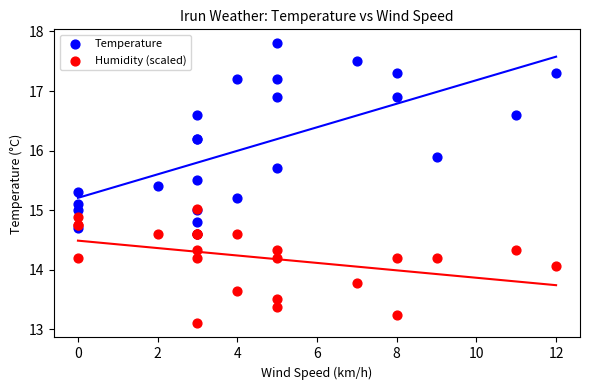

Which series reaches the minimum Y coordinate?

Humidity (scaled)